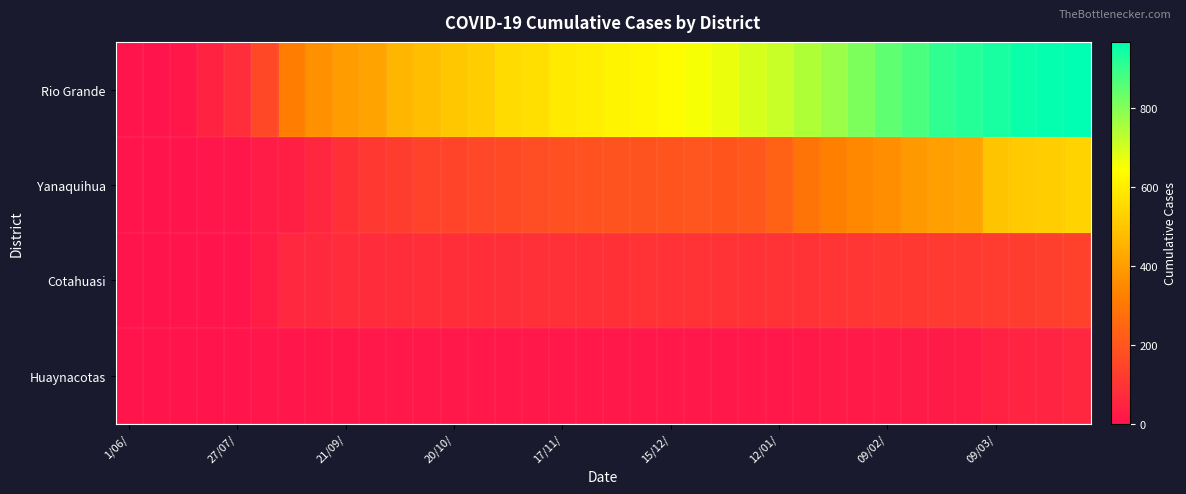

At how many categories does at least one series exceed 353?

29